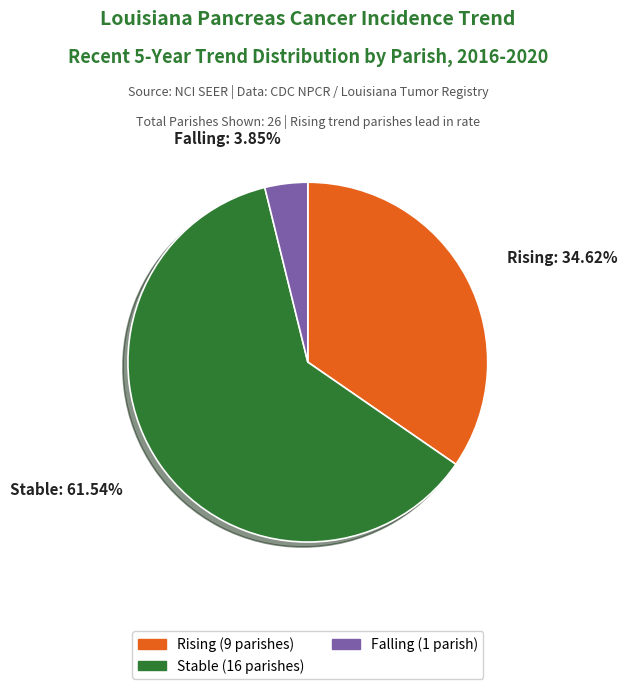

Is there any slice that represents more than half of the pie?

Yes